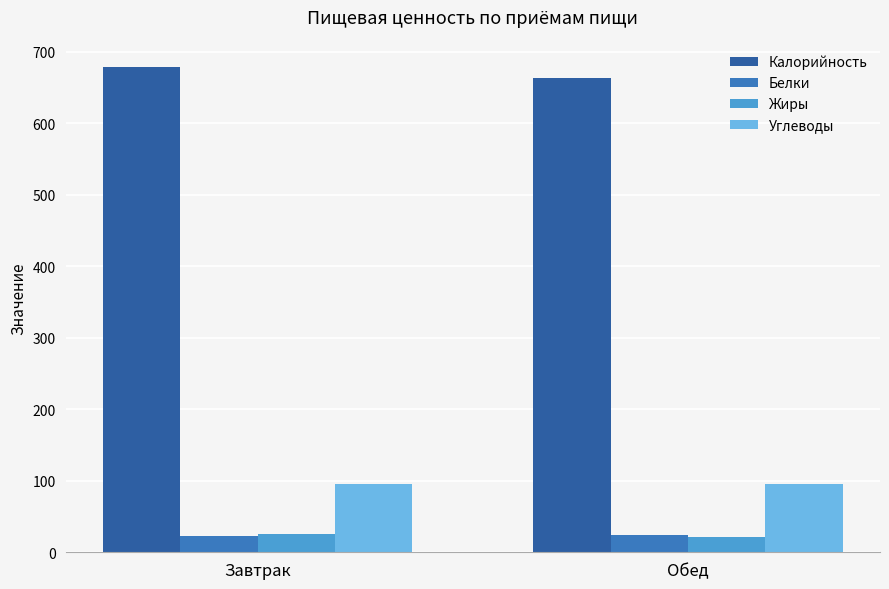

Is it true that Калорийность equals 679 at Завтрак?

True